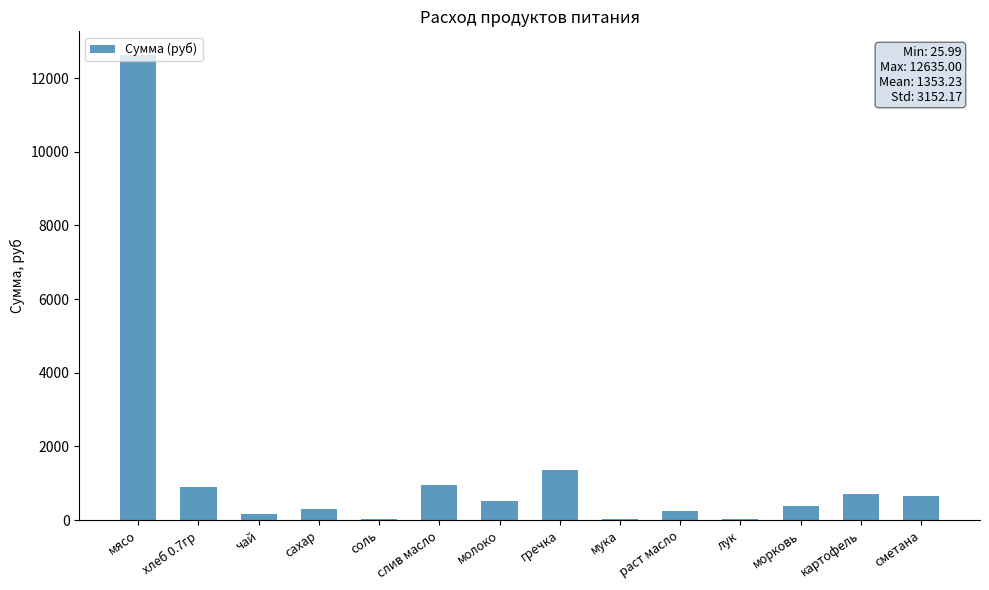

Which category has the highest value across all series?

мясо